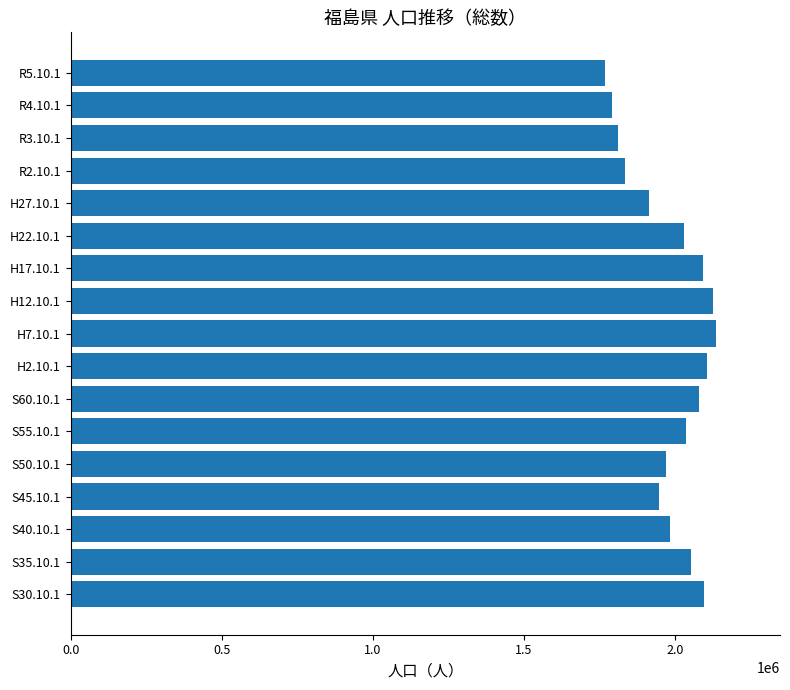

What is the minimum value shown in the chart?

1766912